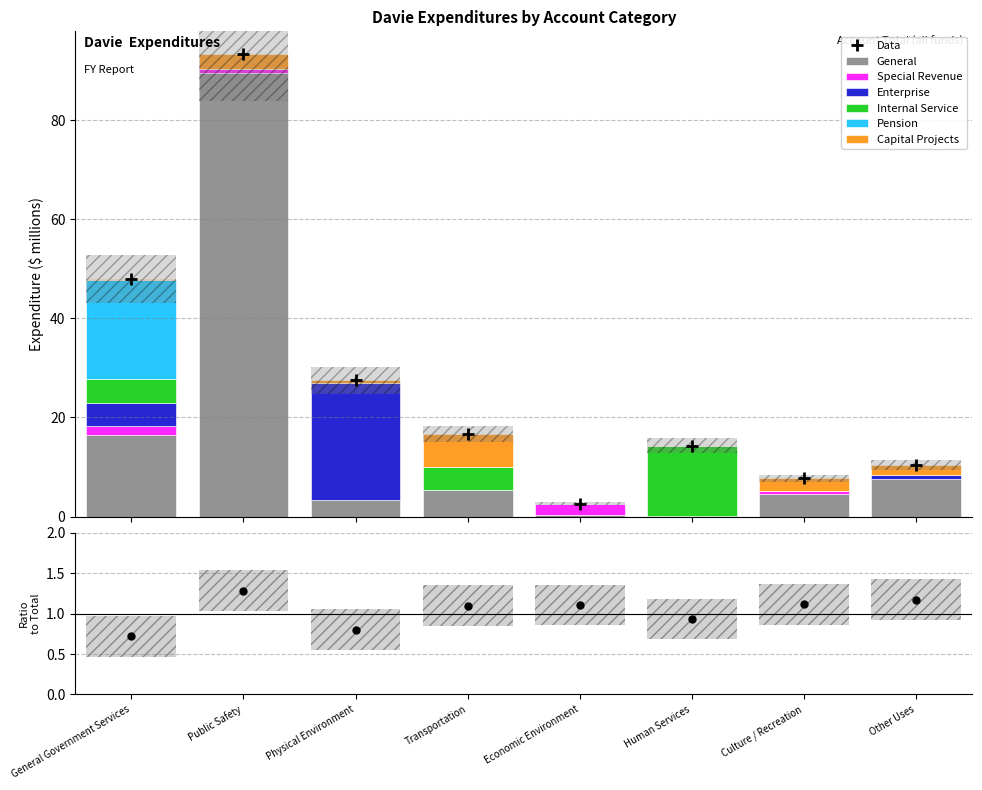

Rank the series by their maximum value, from lowest to highest.

Special Revenue, Capital Projects, Internal Service, Pension, Enterprise, General